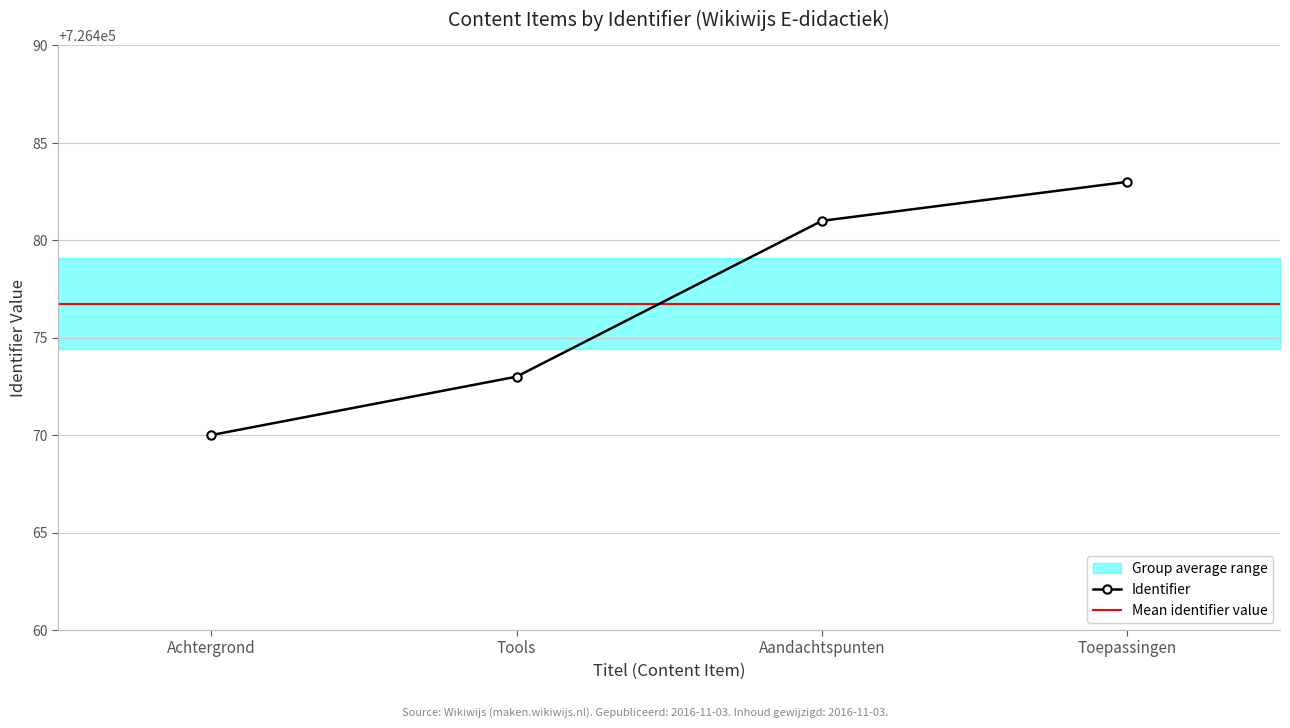

Reading left to right, extract all data points from this chart.

Achtergrond=726470	Tools=726473	Aandachtspunten=726481	Toepassingen=726483